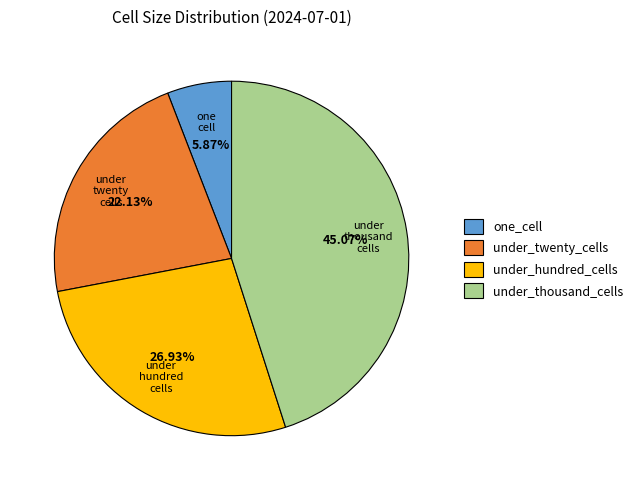

Between under_twenty_cells and under_hundred_cells, which is larger?

under_hundred_cells